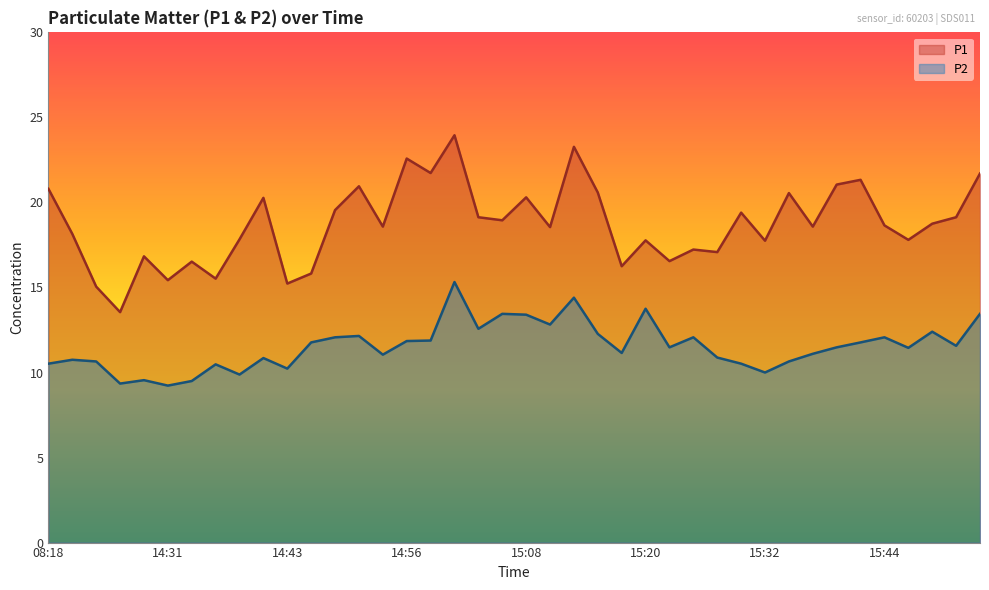

How many interior local peaks does the P1 series have?

13